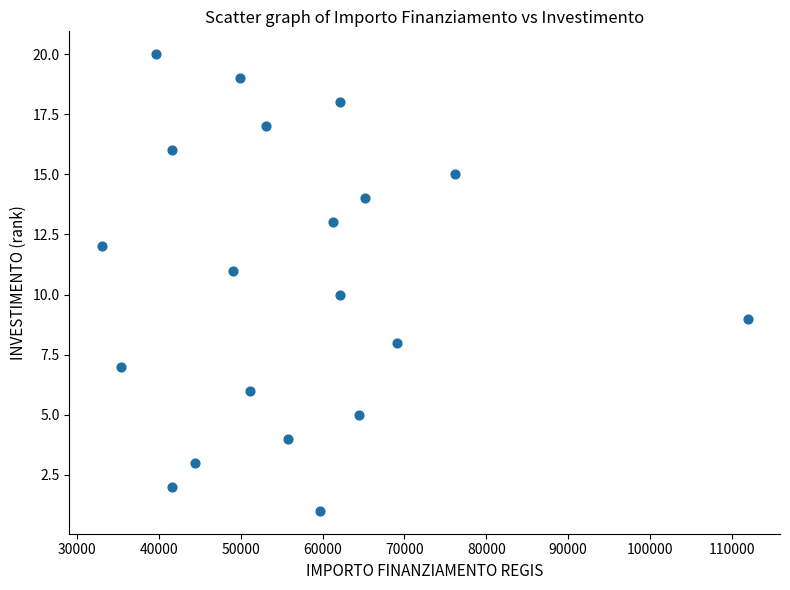

What is the range of Y values (max minus min)?

19